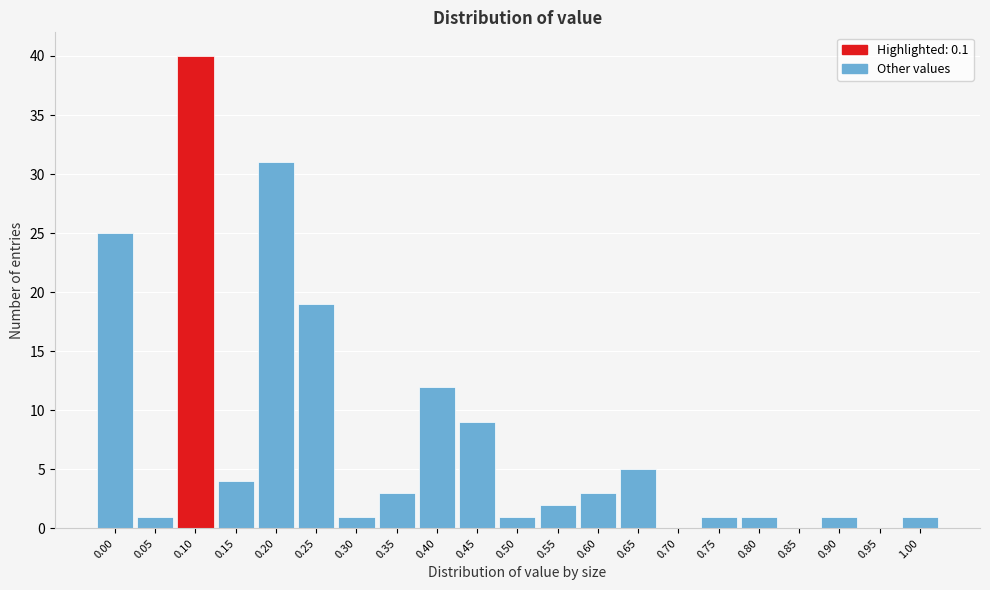

Reading right to left, list all the values displayed in this chart.

1.00=1	0.95=0	0.90=1	0.85=0	0.80=1	0.75=1	0.70=0	0.65=5	0.60=3	0.55=2	0.50=1	0.45=9	0.40=12	0.35=3	0.30=1	0.25=19	0.20=31	0.15=4	0.10=40	0.05=1	0.00=25